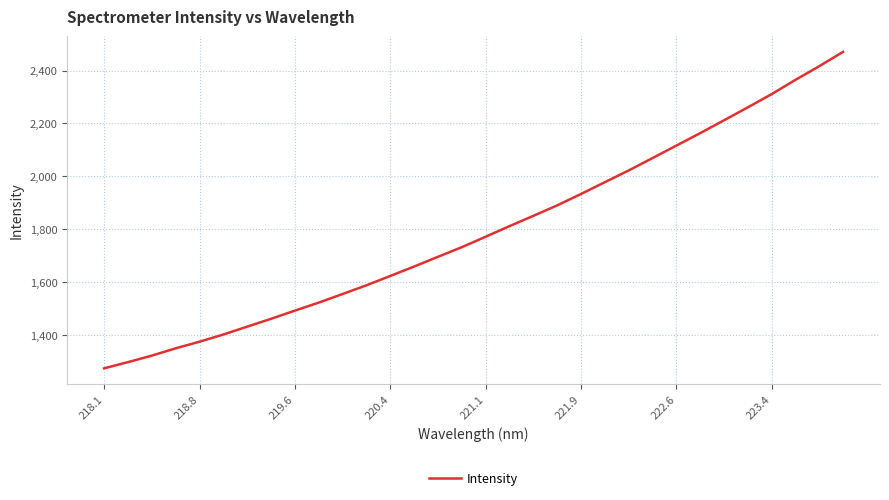

Does the chart display data point markers on the line(s)?

No